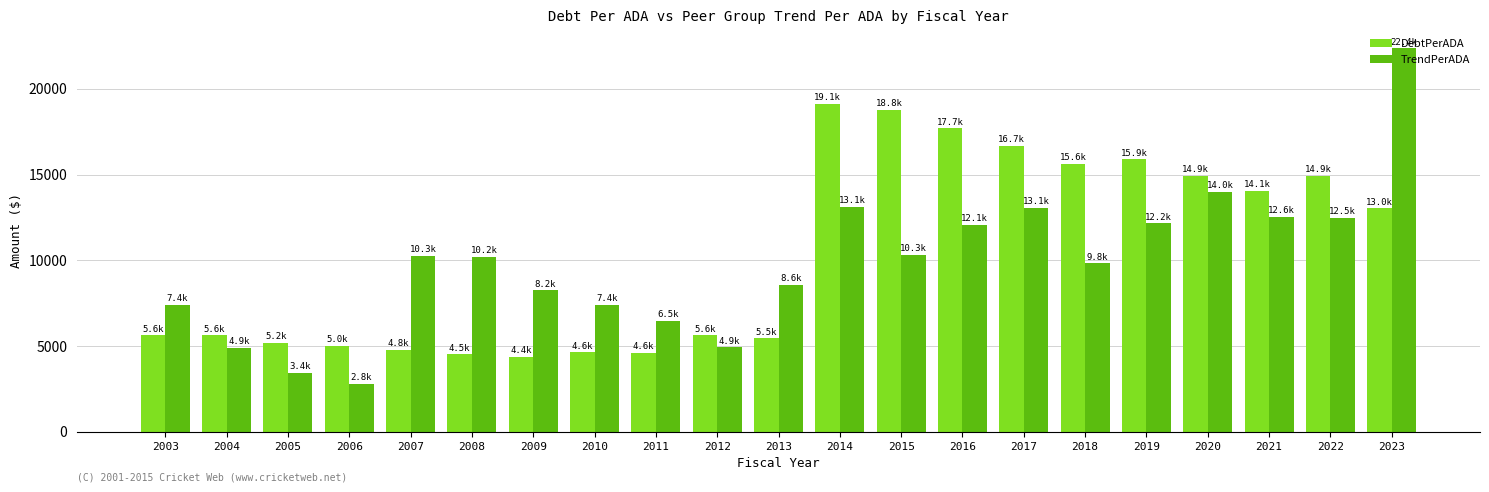

What is the value of the DebtPerADA bar at the 14th from the left?

17691.6